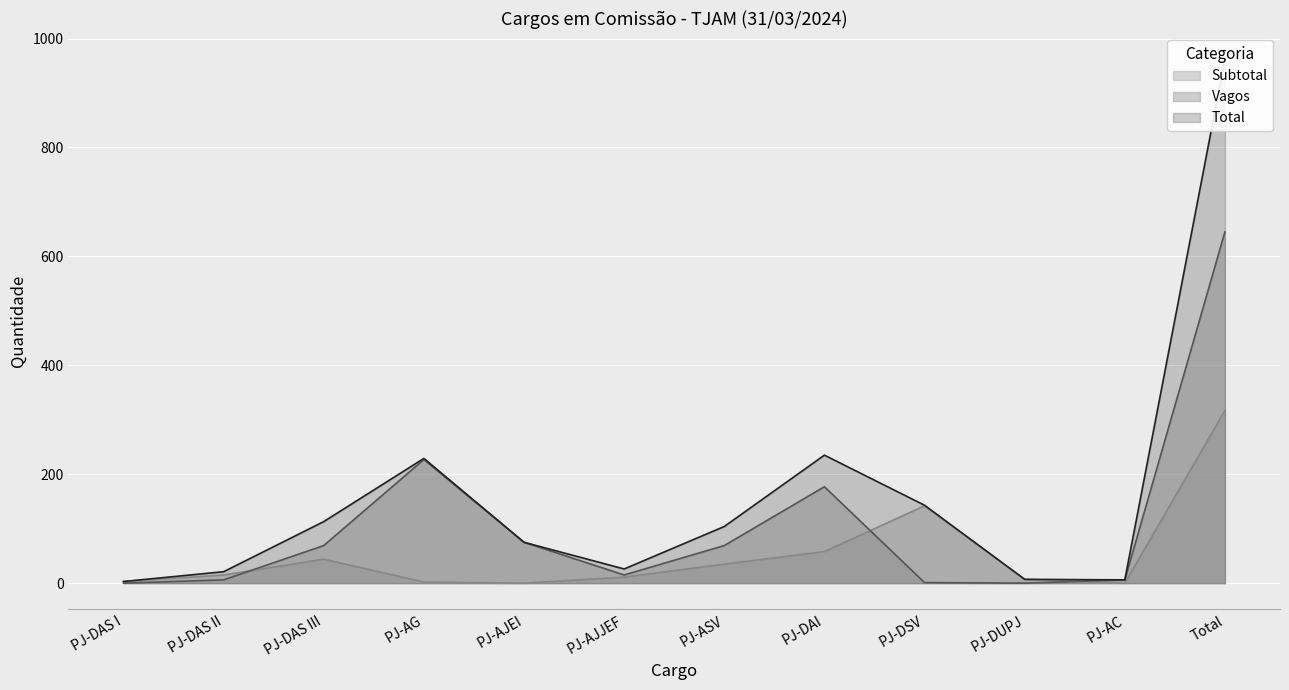

Between PJ-DAS II and PJ-DAI, which is larger?

PJ-DAI